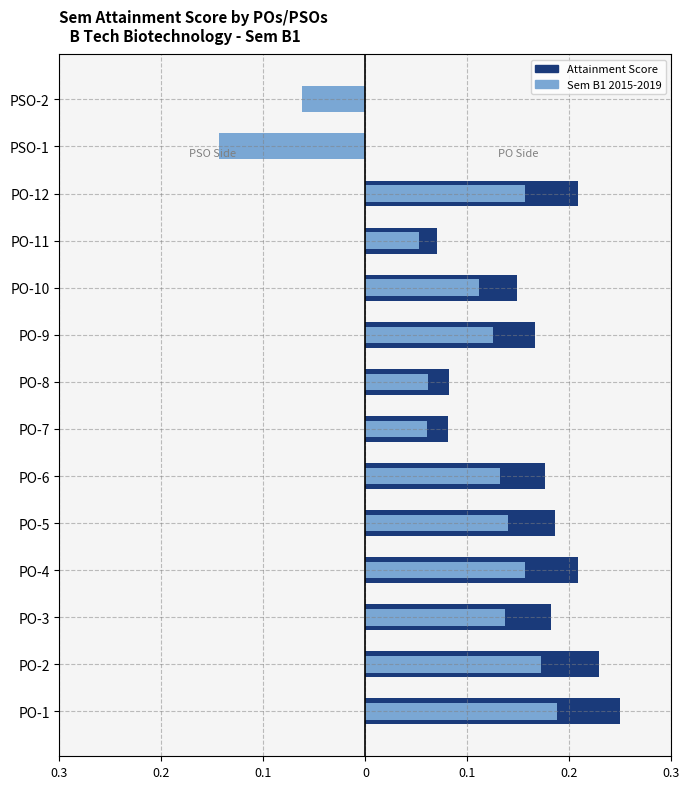

What is the average value?

0.2